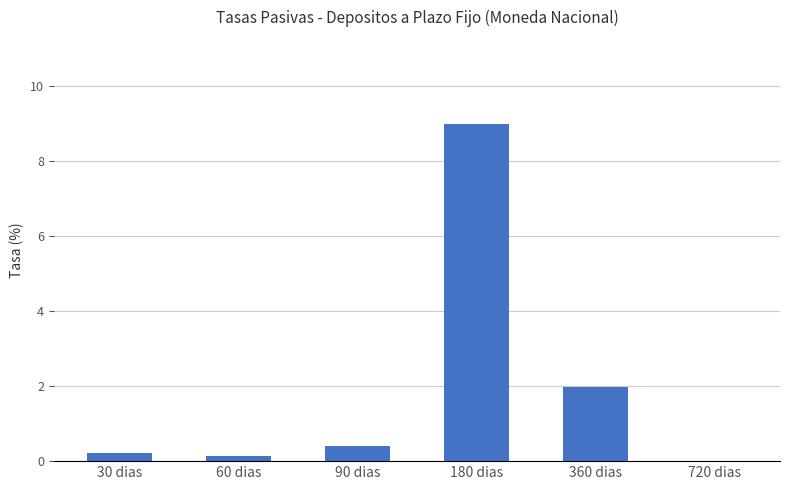

What is the greatest value displayed?

9.0